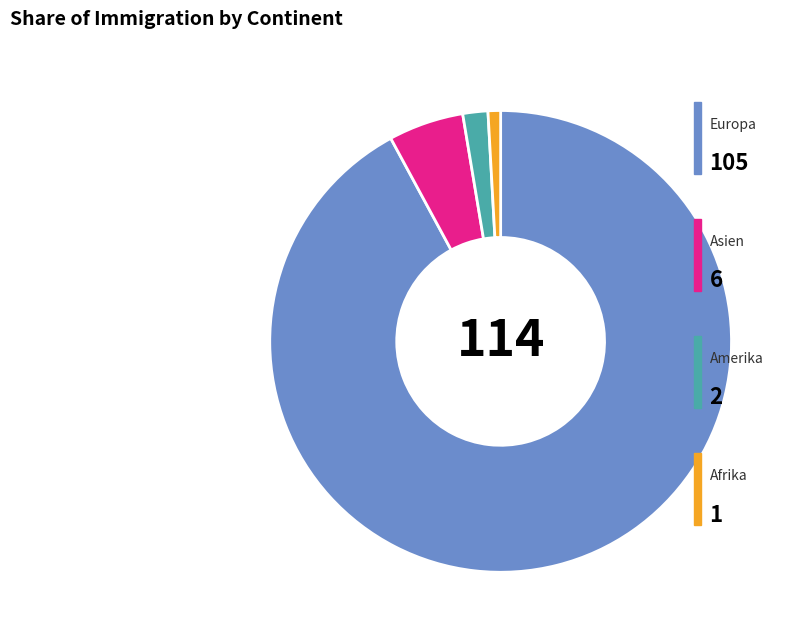

Does any single category account for the majority?

Yes